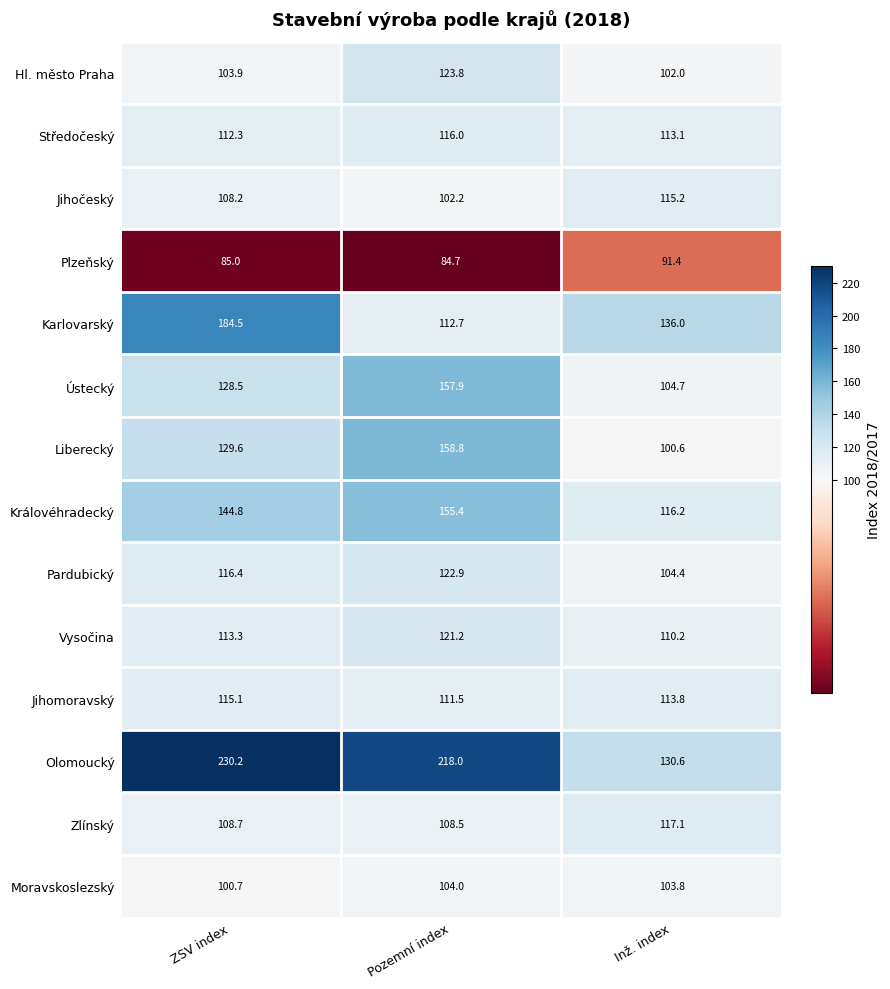

True or false: Hl. město Praha has a value of 102.0 at Inž. index.

True